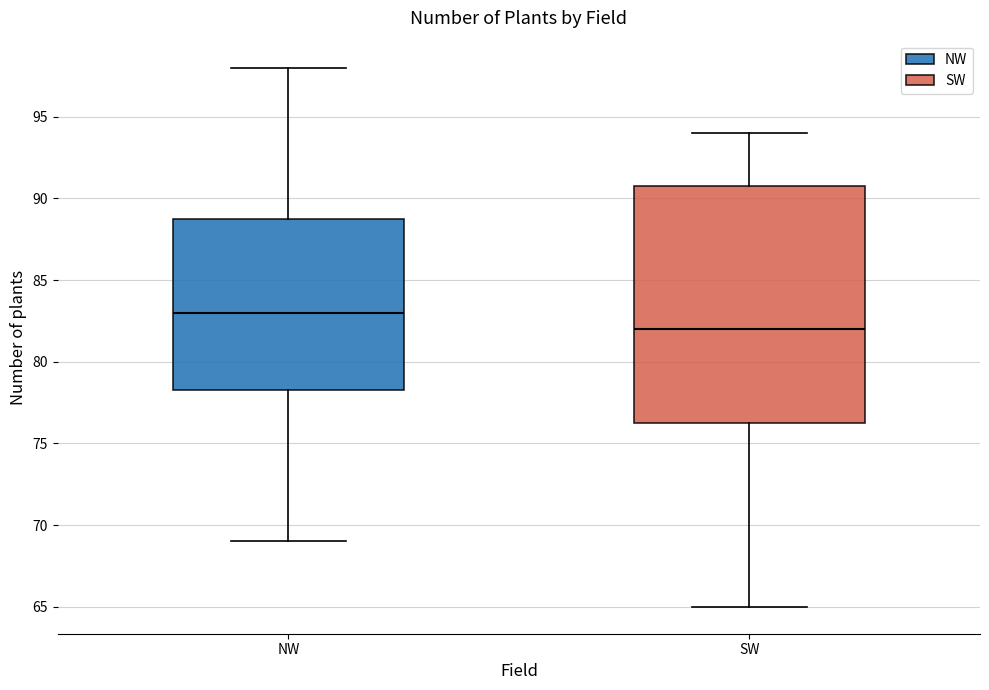

Which box's median line is the highest?

NW